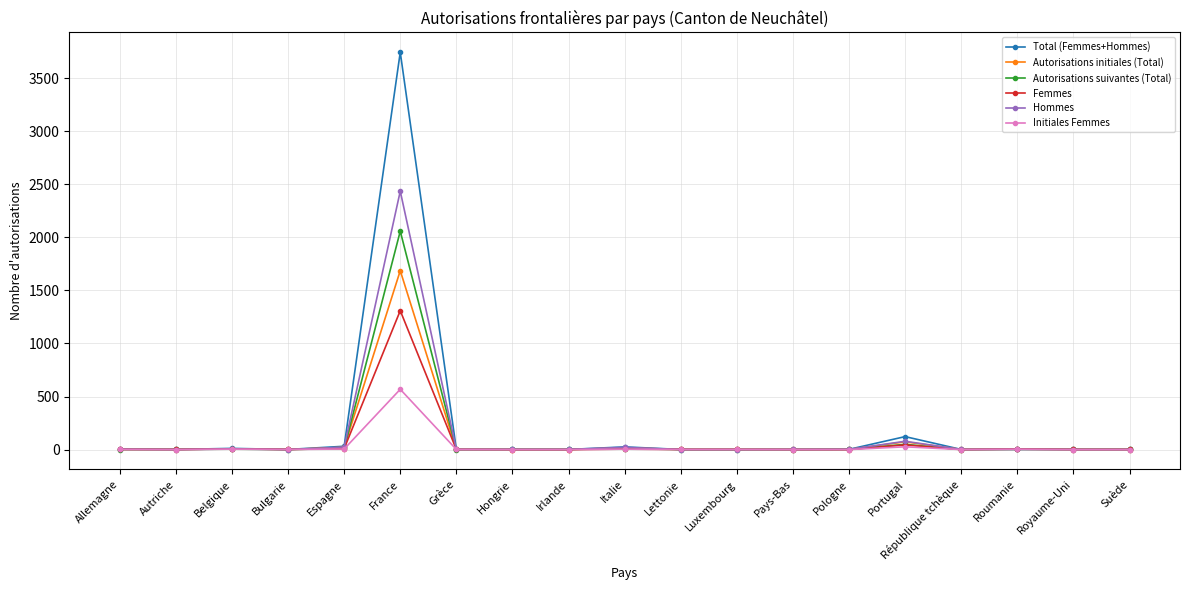

At France, list the series in order from smallest to largest.

Initiales Femmes, Femmes, Autorisations initiales (Total), Autorisations suivantes (Total), Hommes, Total (Femmes+Hommes)